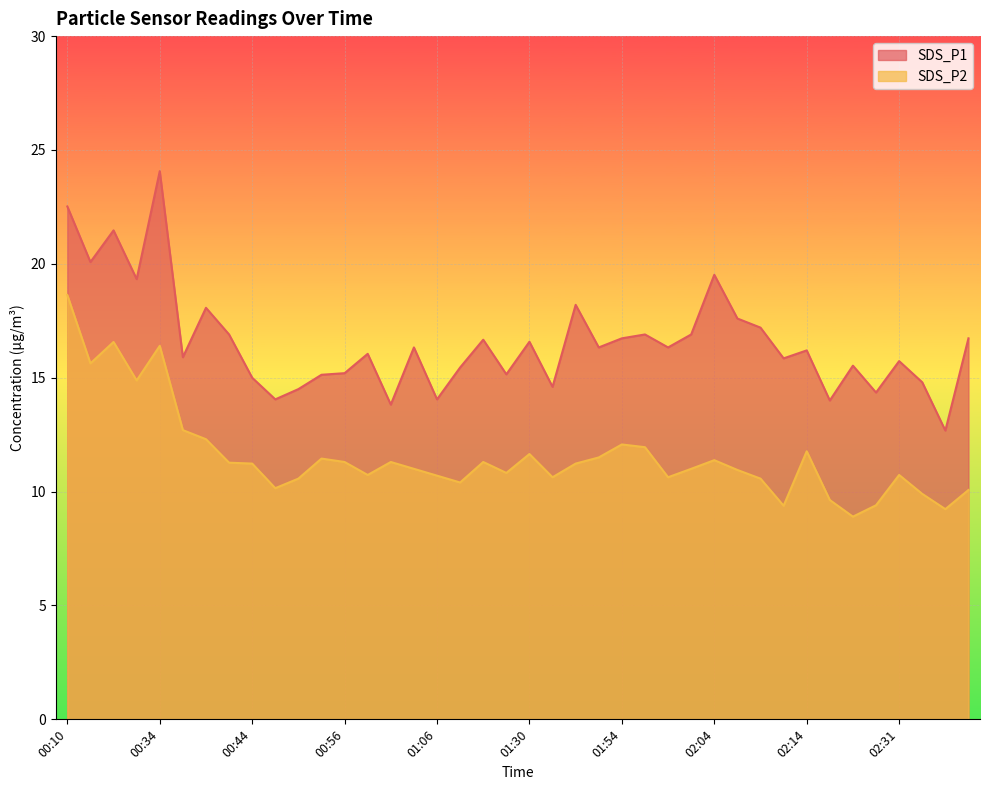

Which label corresponds to the largest value in the chart?

00:34